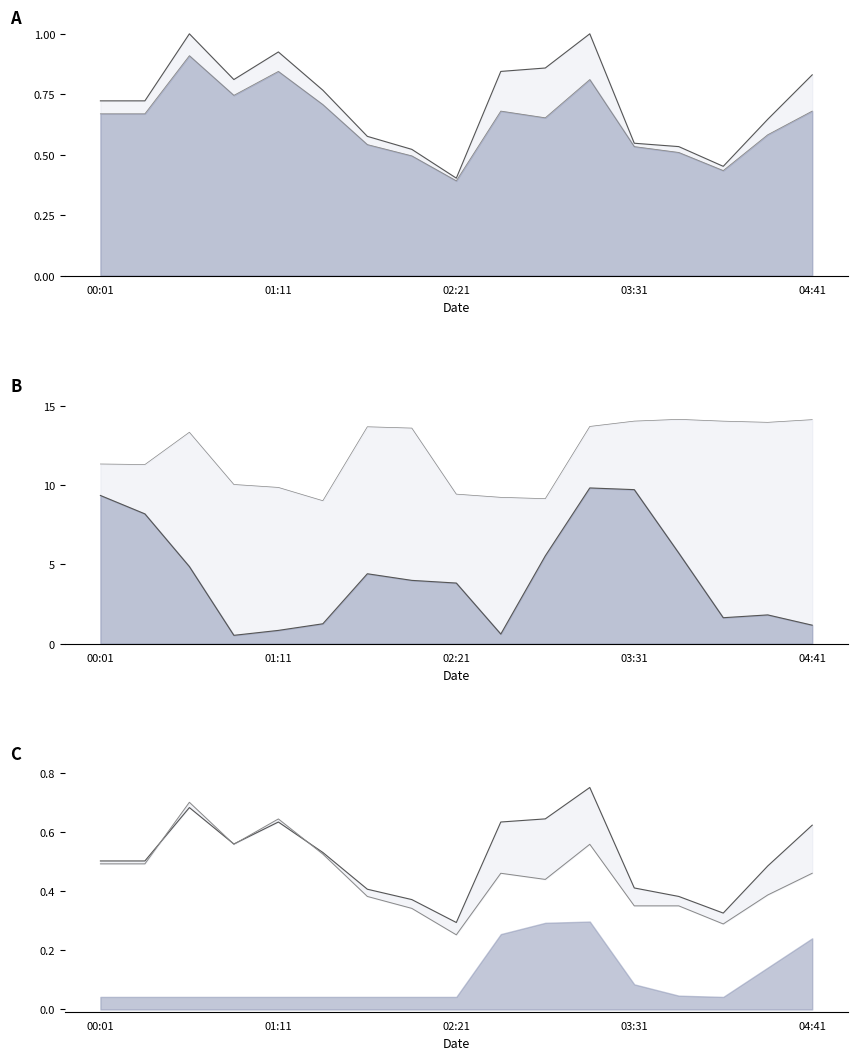

At which category is the sum across all series the highest?

11